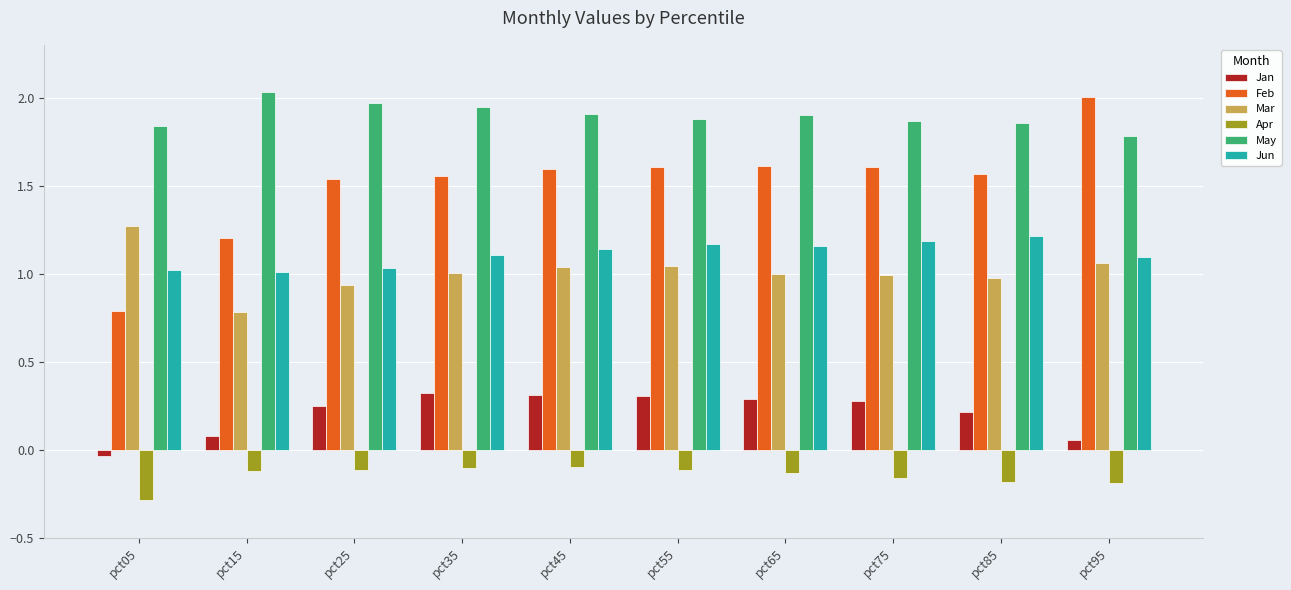

What are all the series names shown in the legend?

Jan, Feb, Mar, Apr, May, Jun